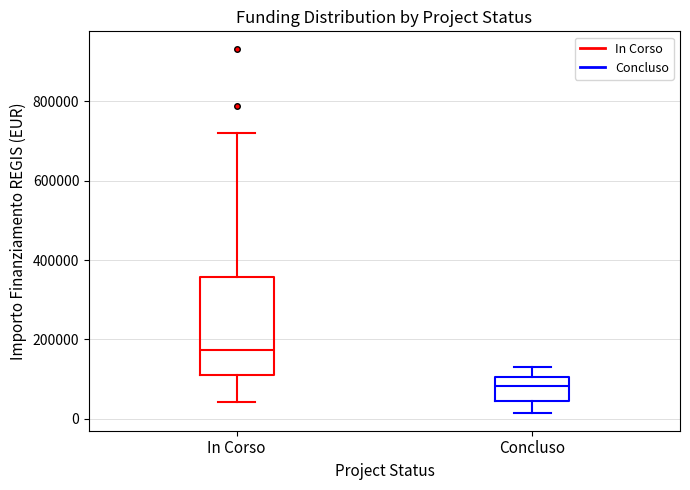

Where does the median line of the box for Concluso sit on the y-axis? The values are not printed on the chart, so give them approximately, as read against the axis.

80000